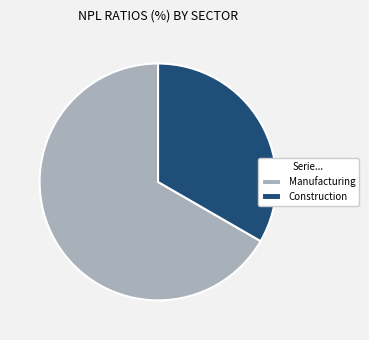

Rank the categories by value from highest to lowest.

Manufacturing, Construction